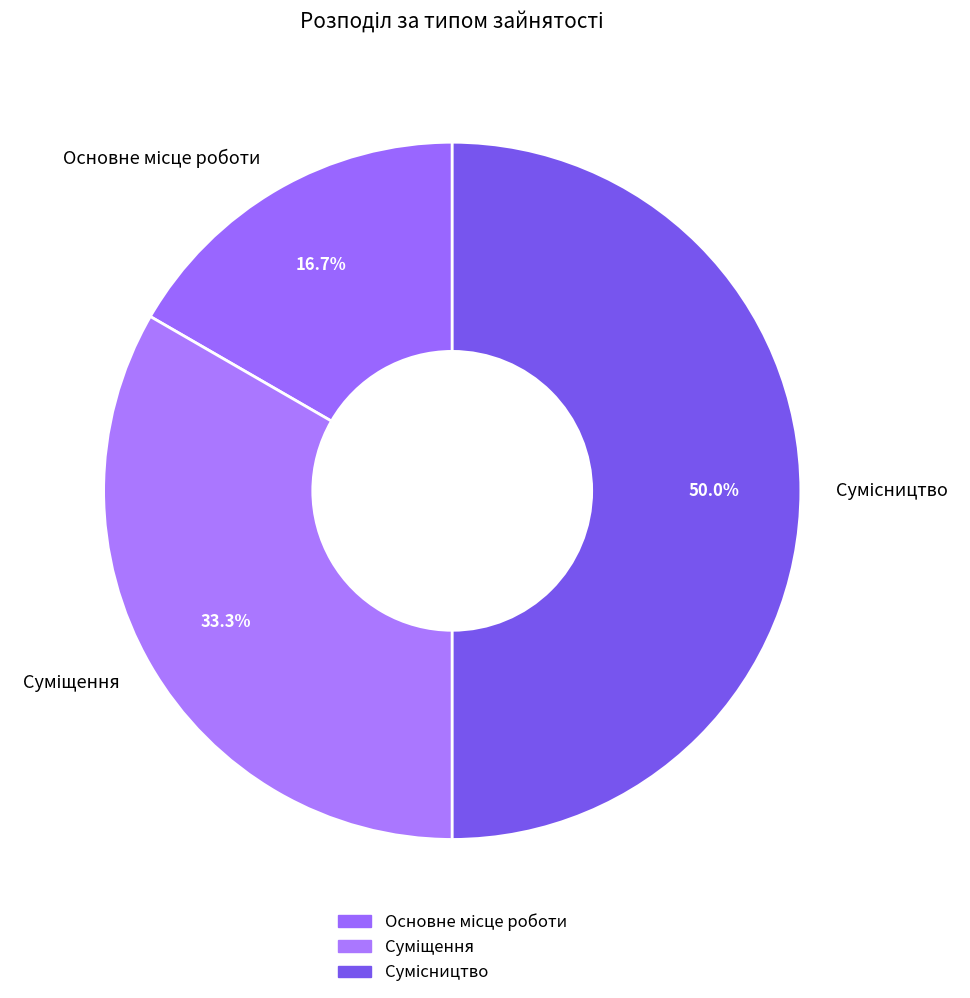

Count the number of slices in the pie.

3